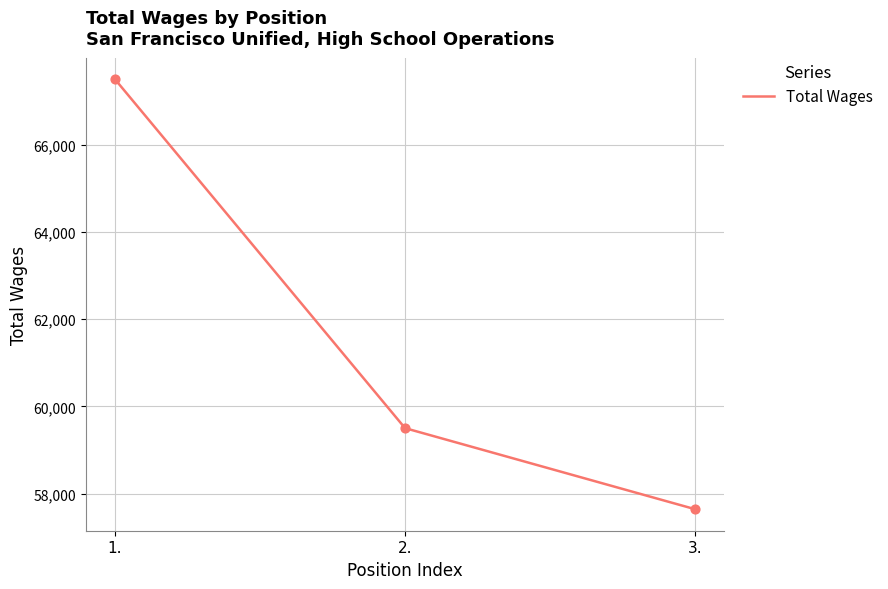

What is the change in value from 1. to 3.?

-9859